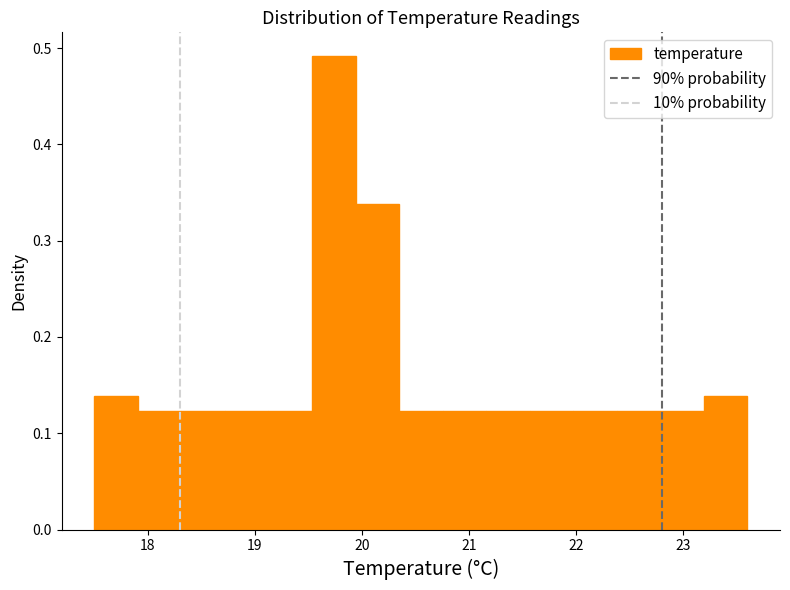

How tall is the bar that spans 23.2 to 23.6 on the x-axis? Neither the bar edges nor the heights are printed on the chart, so give them approximately, as read against the axes.

0.14